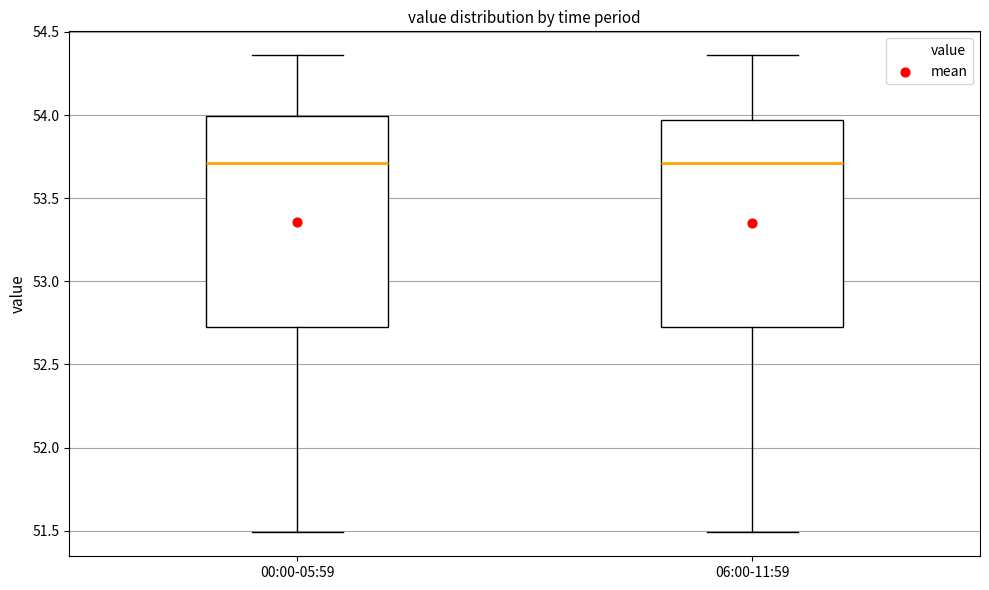

Reading left to right, read every box against the y-axis: the position of its median line, the range the box covers, and the ends of its whiskers. The values are not printed on the chart, so give them approximately, as read against the axis.

00:00-05:59: median 53.70, box 52.75 to 54.00, whiskers 51.50 to 54.35
06:00-11:59: median 53.70, box 52.75 to 53.95, whiskers 51.50 to 54.35